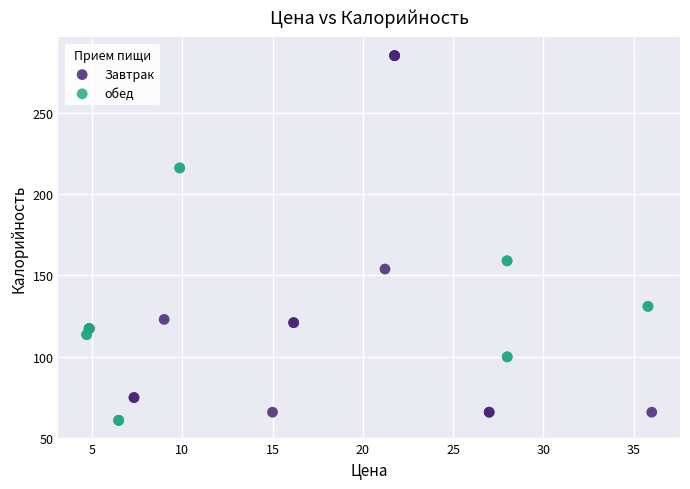

Which series reaches the maximum Y coordinate?

Завтрак